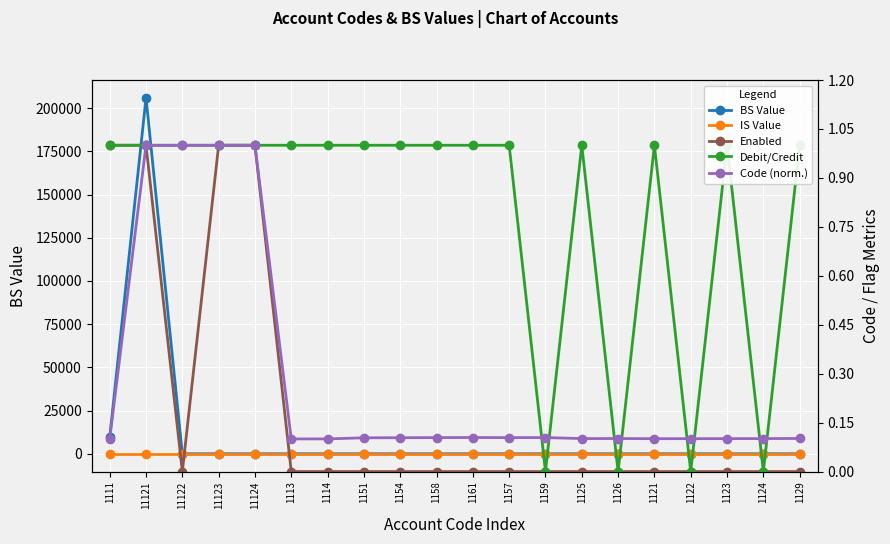

How many lines are shown in the chart?

5